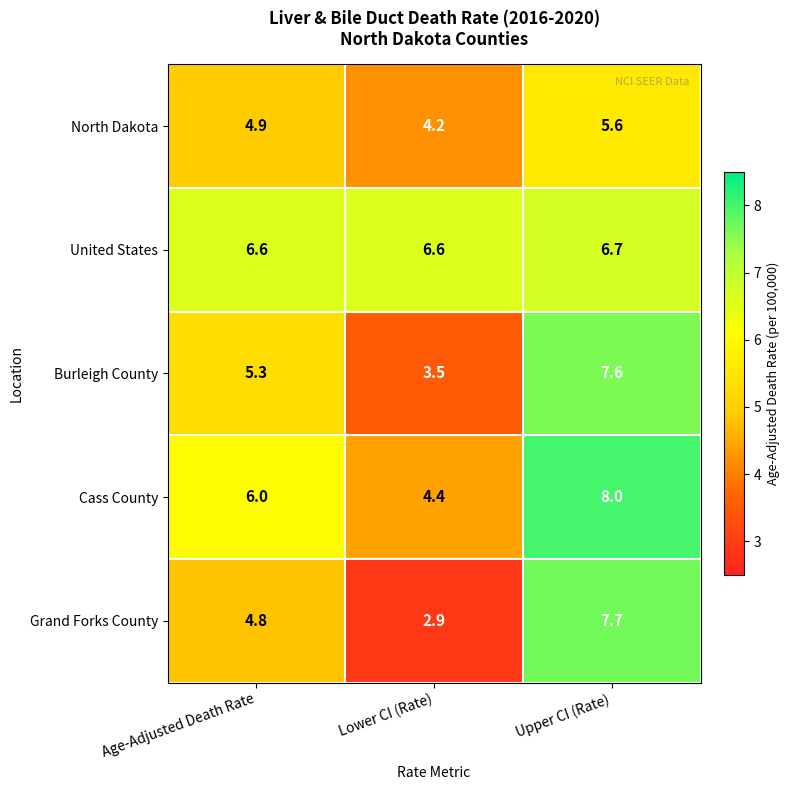

Reading left to right, extract all data points from this chart.

North Dakota: Age-Adjusted Death Rate=4.9	Lower CI (Rate)=4.2	Upper CI (Rate)=5.6
United States: Age-Adjusted Death Rate=6.6	Lower CI (Rate)=6.6	Upper CI (Rate)=6.7
Burleigh County: Age-Adjusted Death Rate=5.3	Lower CI (Rate)=3.5	Upper CI (Rate)=7.6
Cass County: Age-Adjusted Death Rate=6.0	Lower CI (Rate)=4.4	Upper CI (Rate)=8.0
Grand Forks County: Age-Adjusted Death Rate=4.8	Lower CI (Rate)=2.9	Upper CI (Rate)=7.7